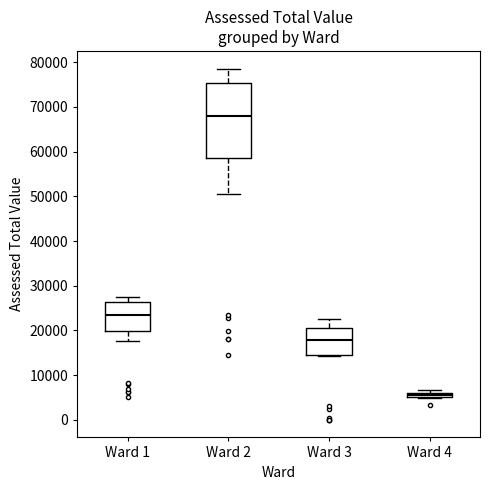

Where is the upper edge of the box for Ward 1 on the y-axis? The values are not printed on the chart, so give them approximately, as read against the axis.

26000